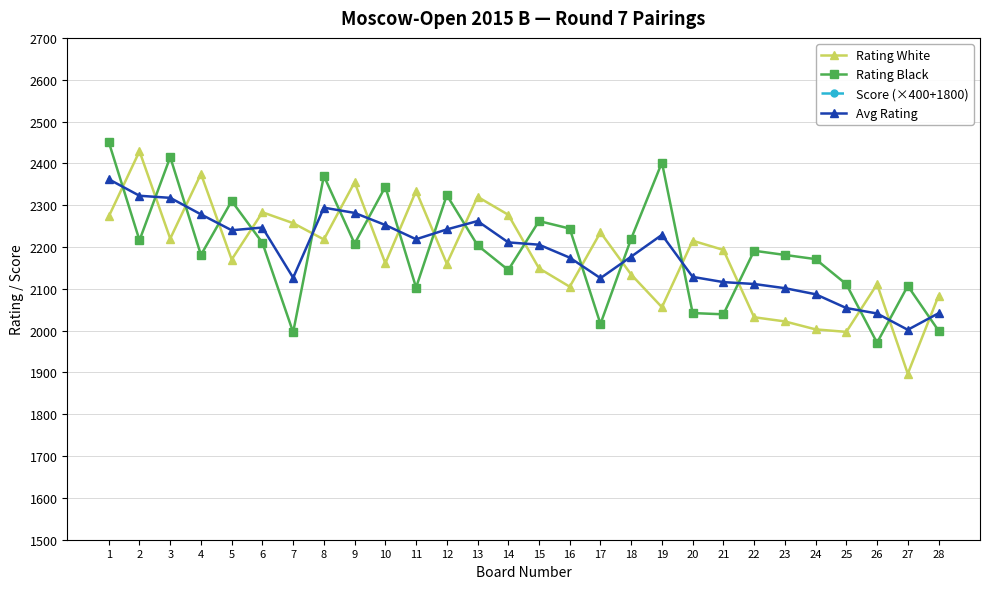

What is the spread (max minus min) of values at 15?

1251.0